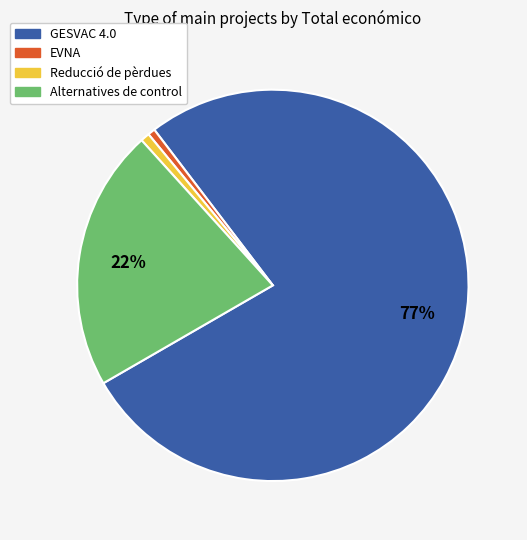

What is the largest slice in the pie chart?

GESVAC 4.0